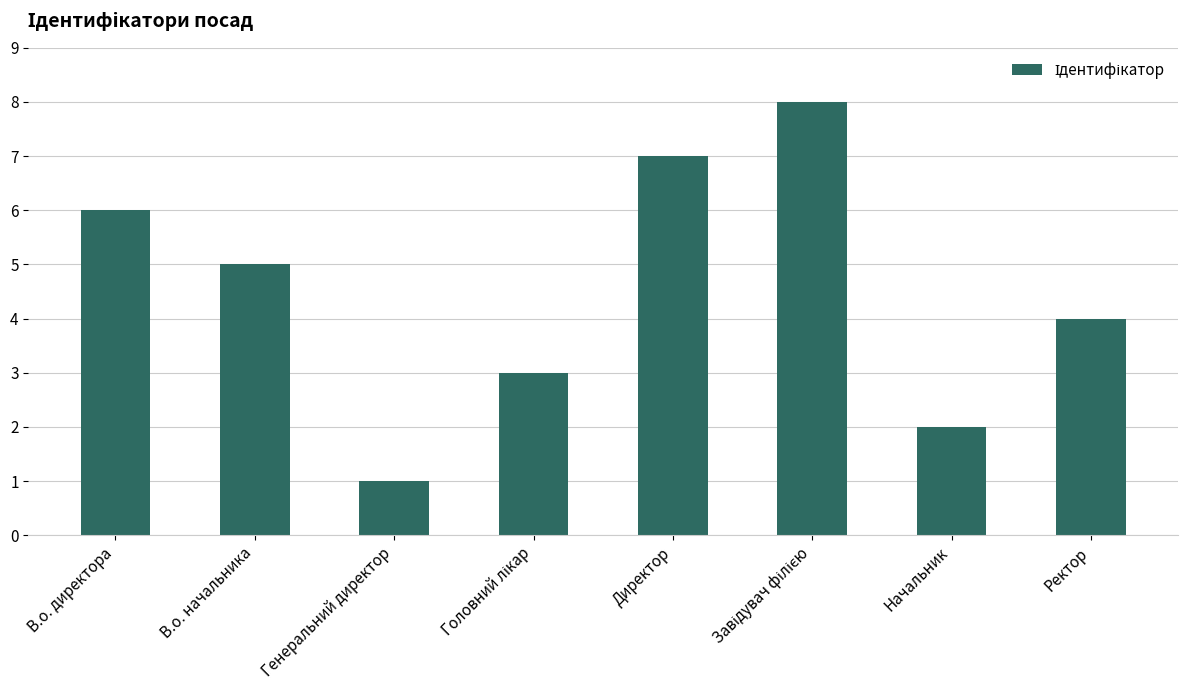

Between Генеральний директор and Директор, which is larger?

Директор